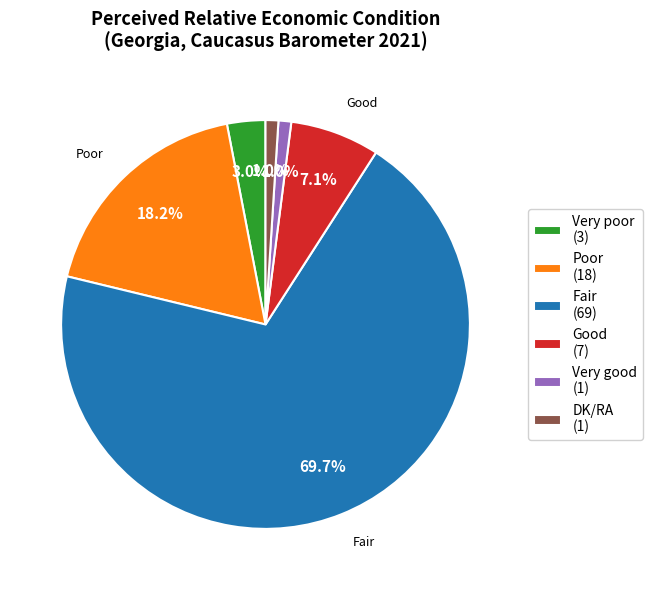

The Good slice represents 7% of the pie. True or false?

True